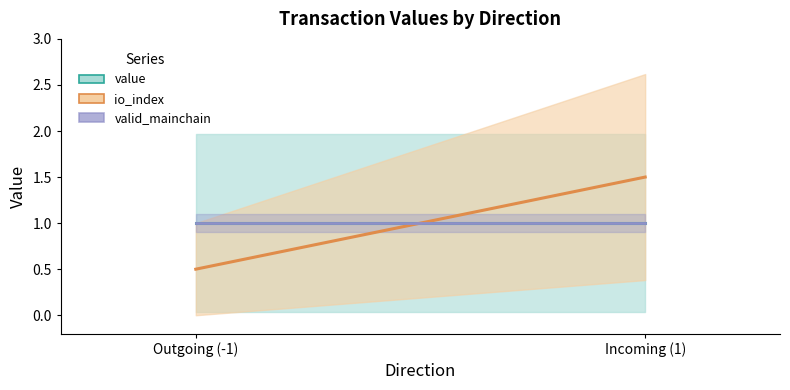

True or false: valid_mainchain has a value of 0.4 at Incoming (1).

False